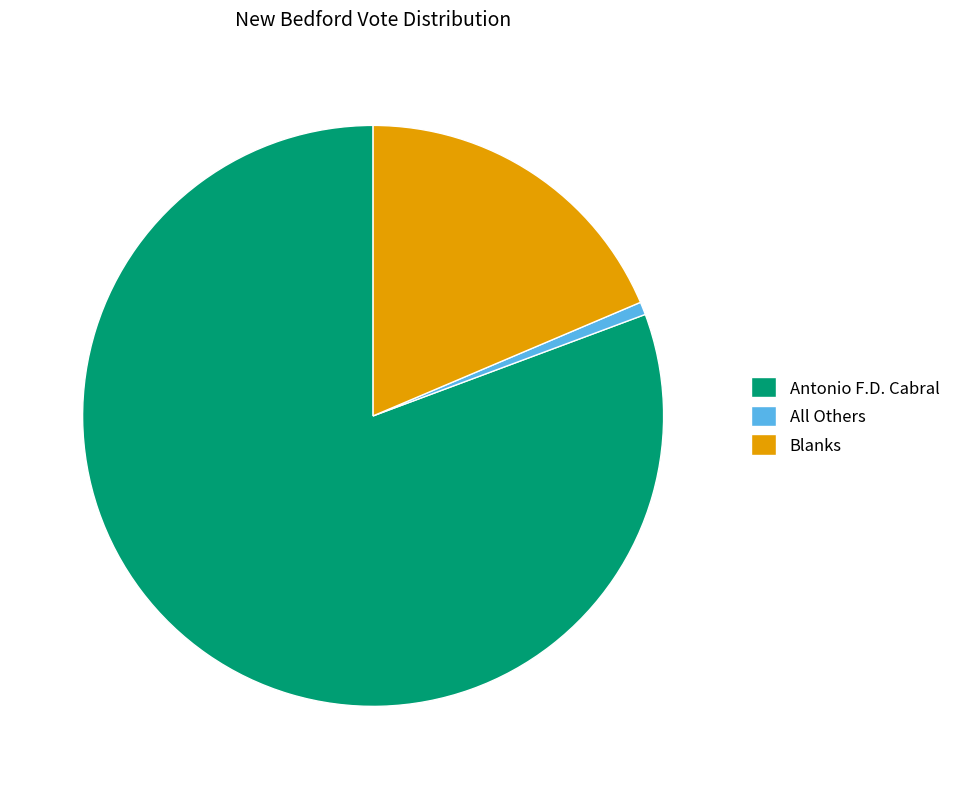

How many slices are in this pie chart?

3